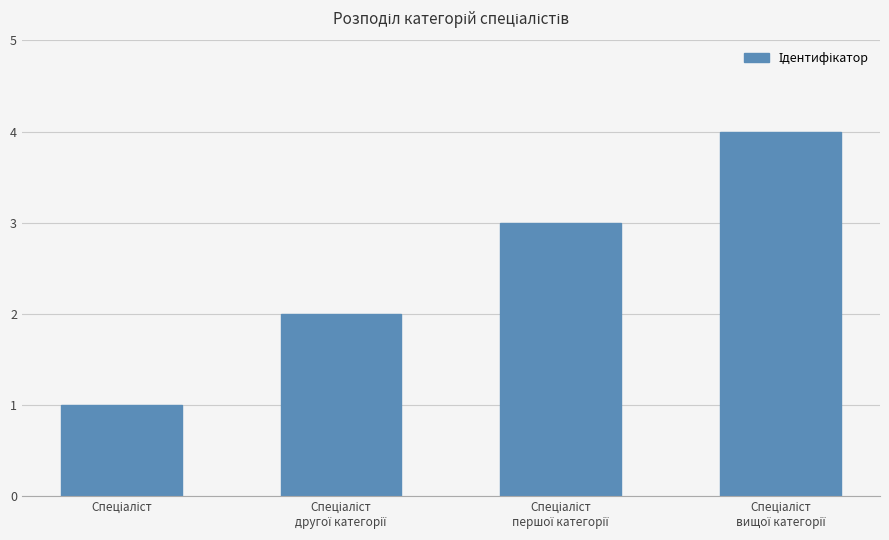

What is the sum of all values?

10